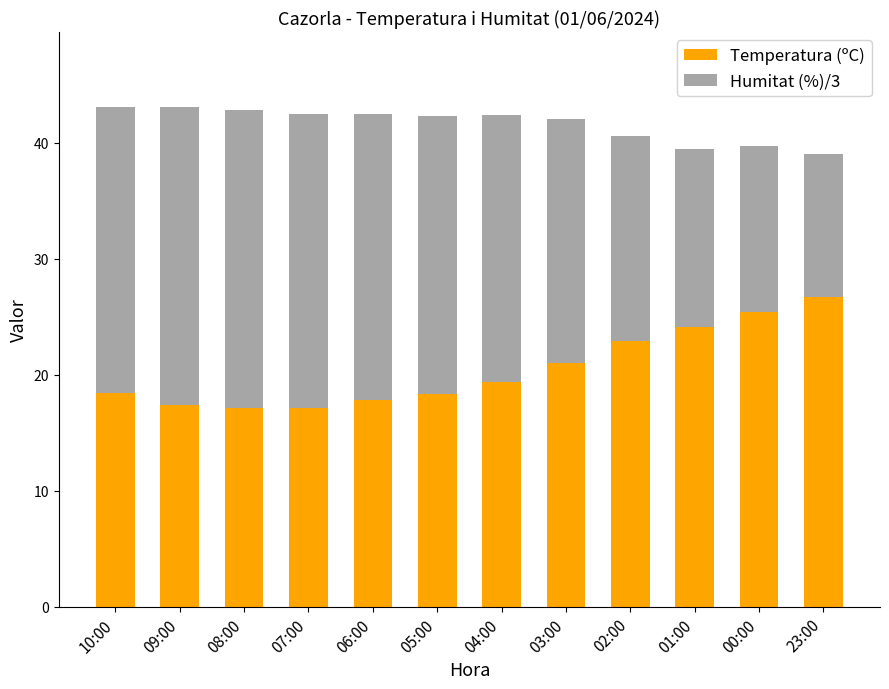

What is the total value across all series at 07:00?

42.4